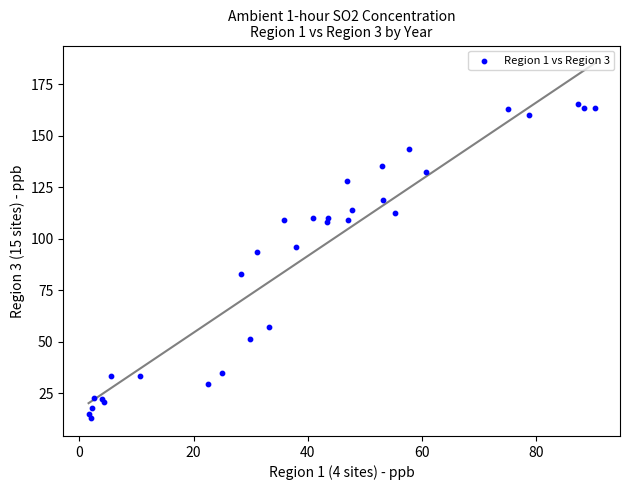

What Y value in the scatter plot is closest to 89?

93.3